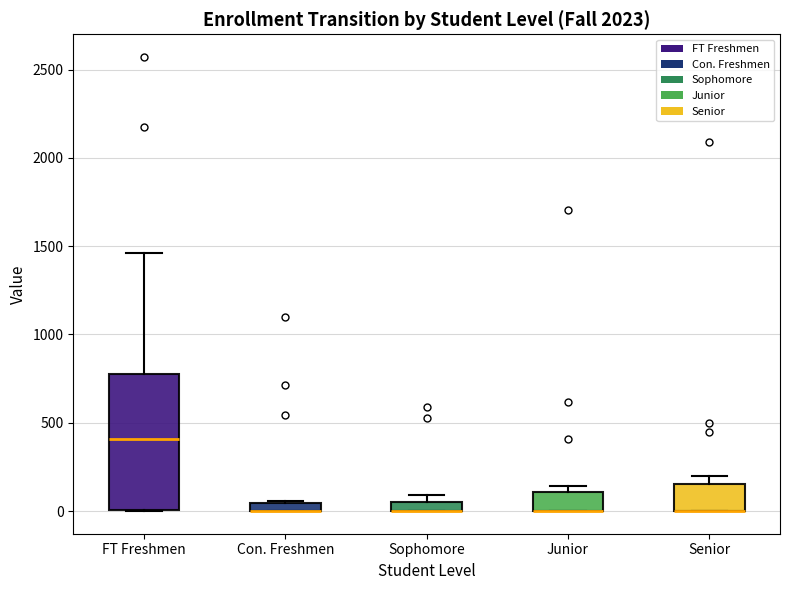

Which box is the tallest, from its lower edge to its upper edge?

FT Freshmen